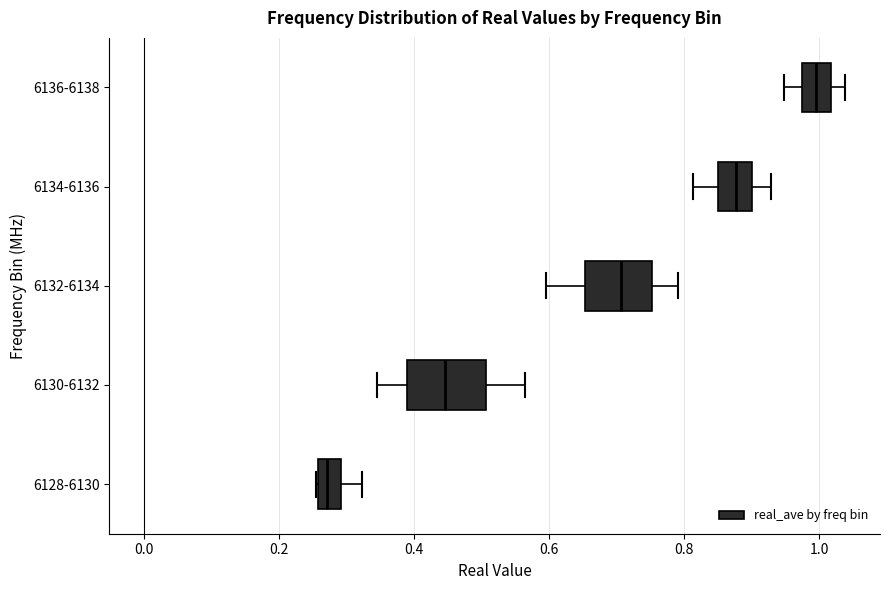

Which box's median line is the furthest to the right?

6136-6138